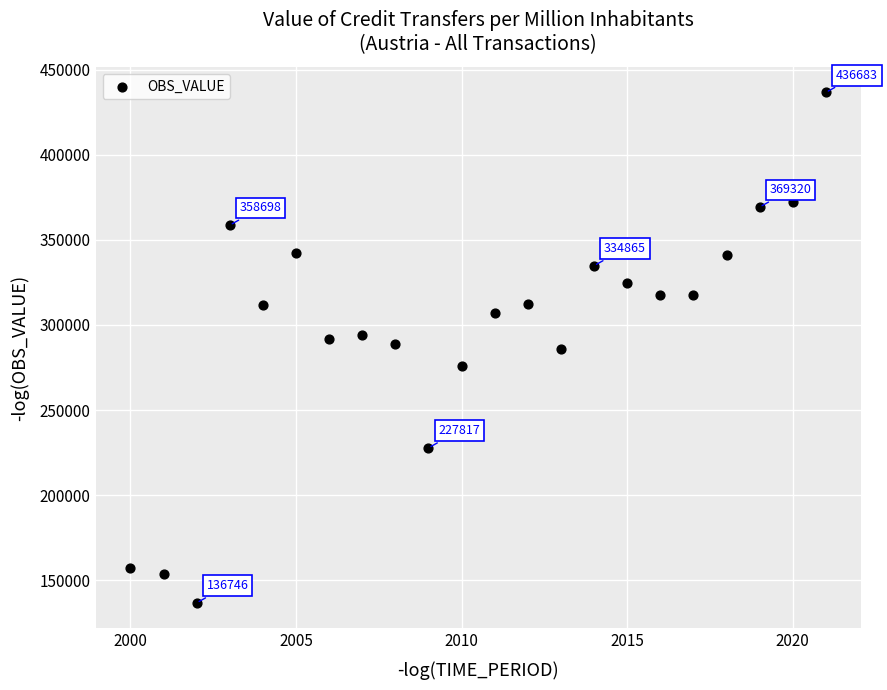

What is the range of X values (max minus min)?

21.0